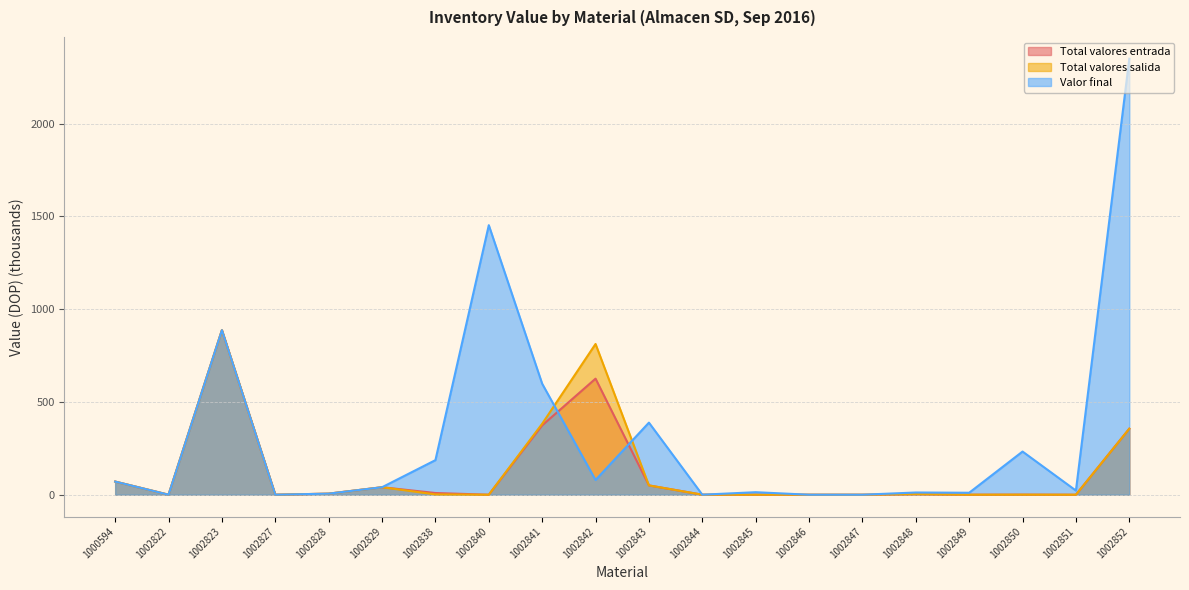

Which series has the largest range (max minus min)?

Valor final